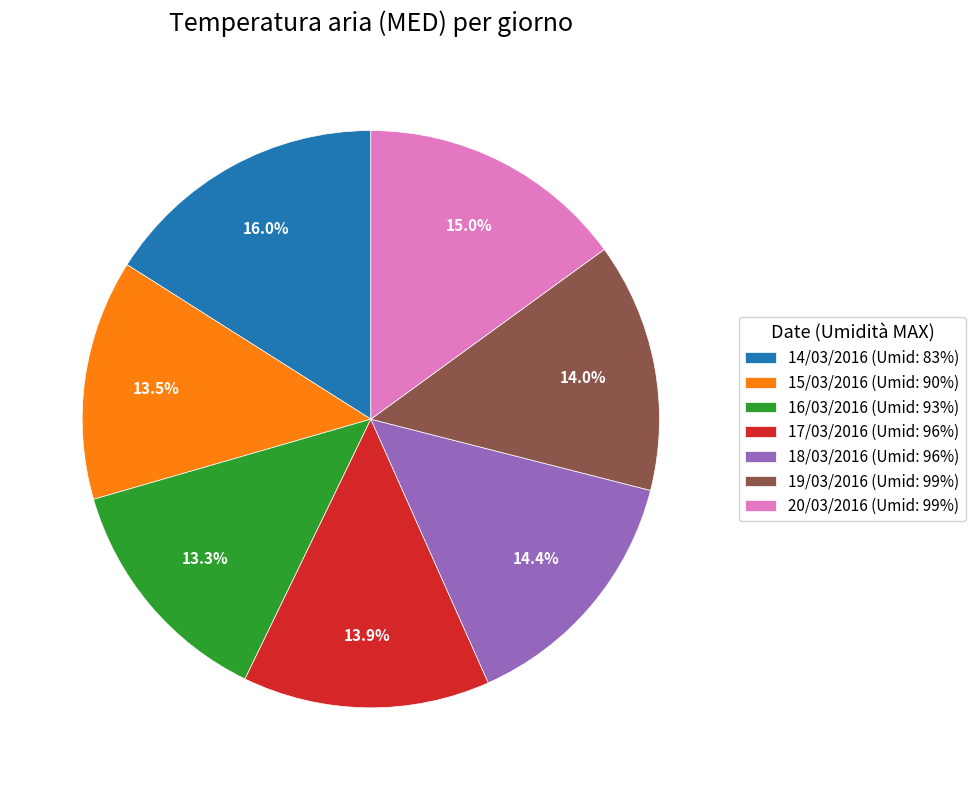

To the nearest percent, what portion does 19/03/2016 represent?

14%